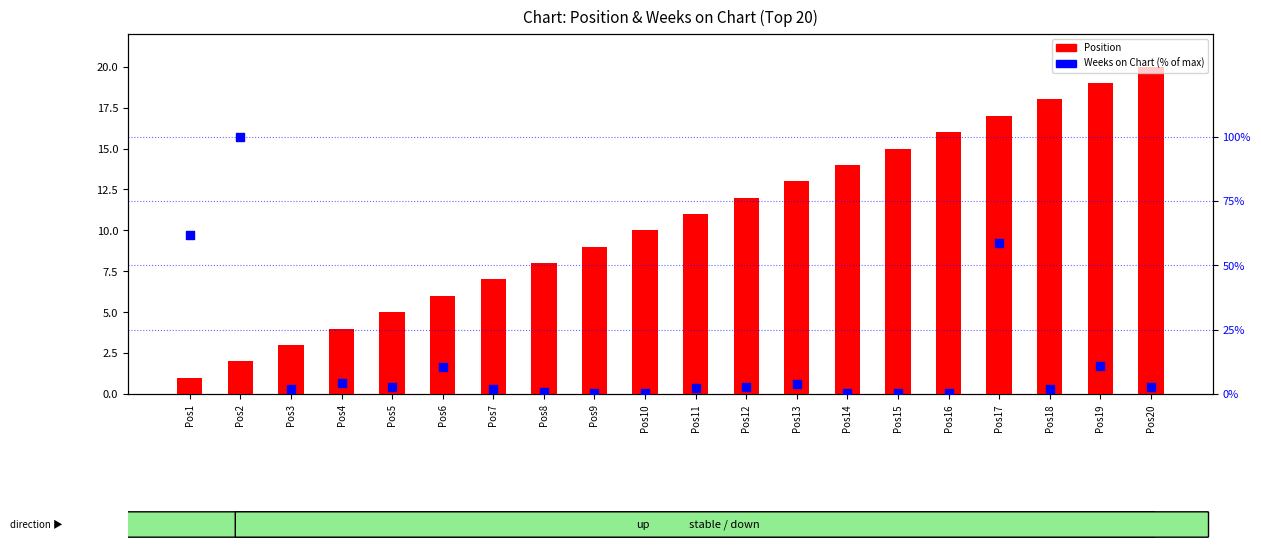

Which series has the largest total across all categories?

Weeks on Chart (% of max)